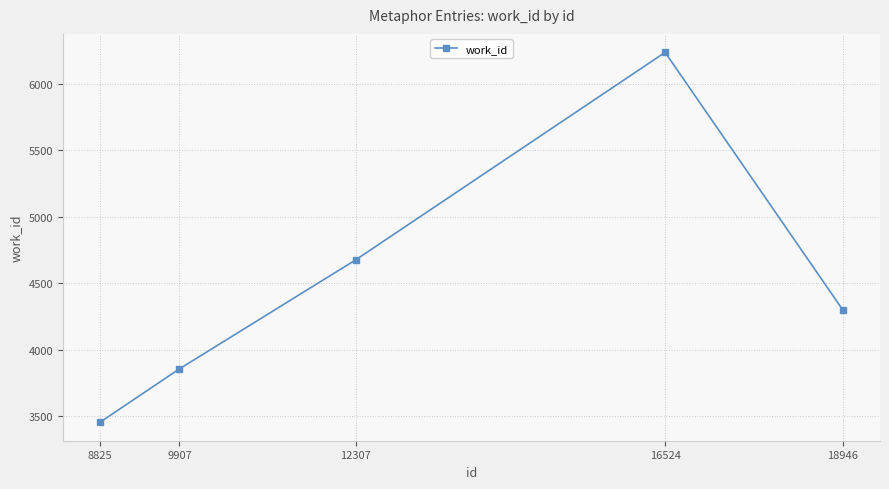

How many data points does each series have?

5